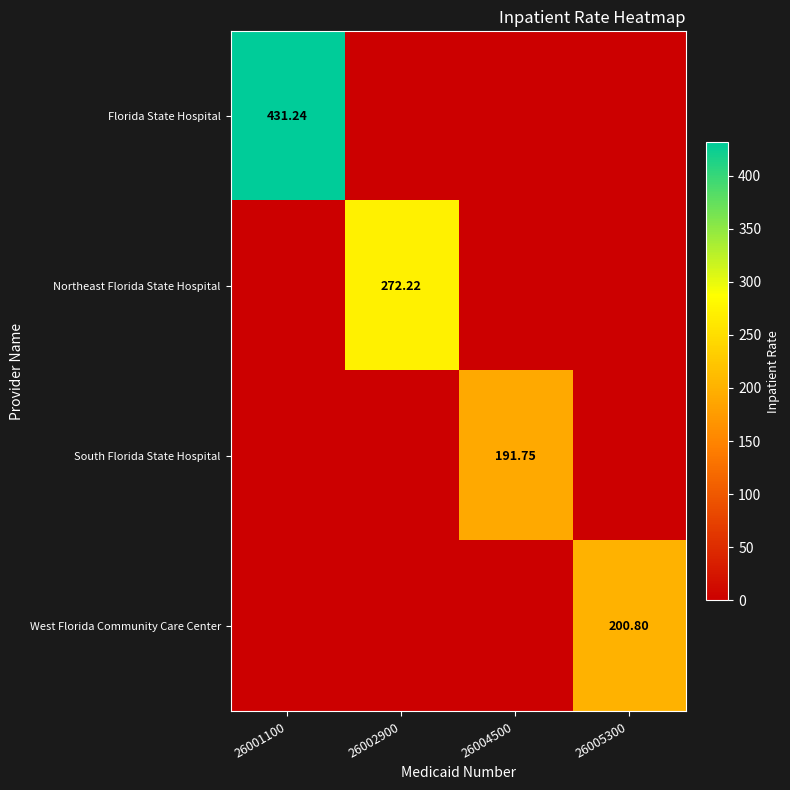

Which series changed the most between 26002900 and 26005300?

Northeast Florida State Hospital